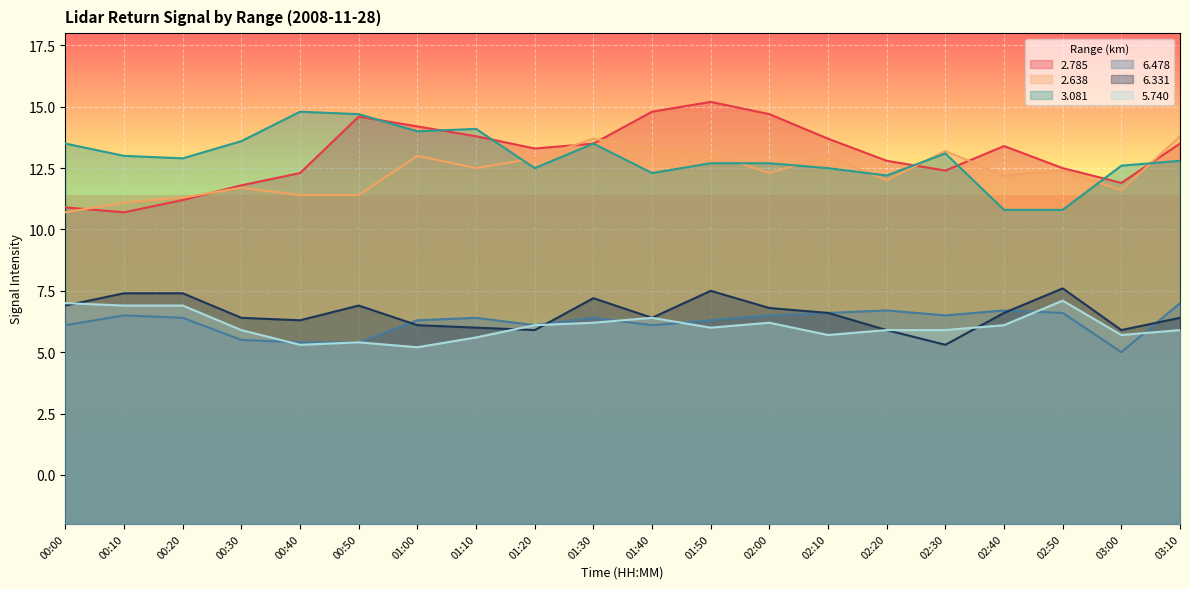

Where is the first local maximum for   5.740?

00:50